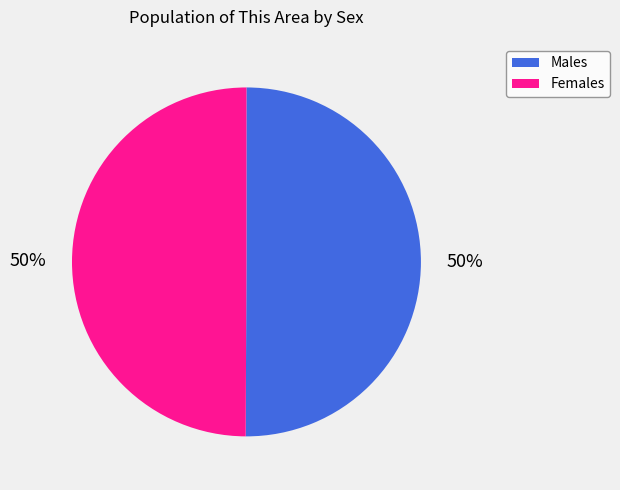

To the nearest percent, what is the average slice percentage?

50%